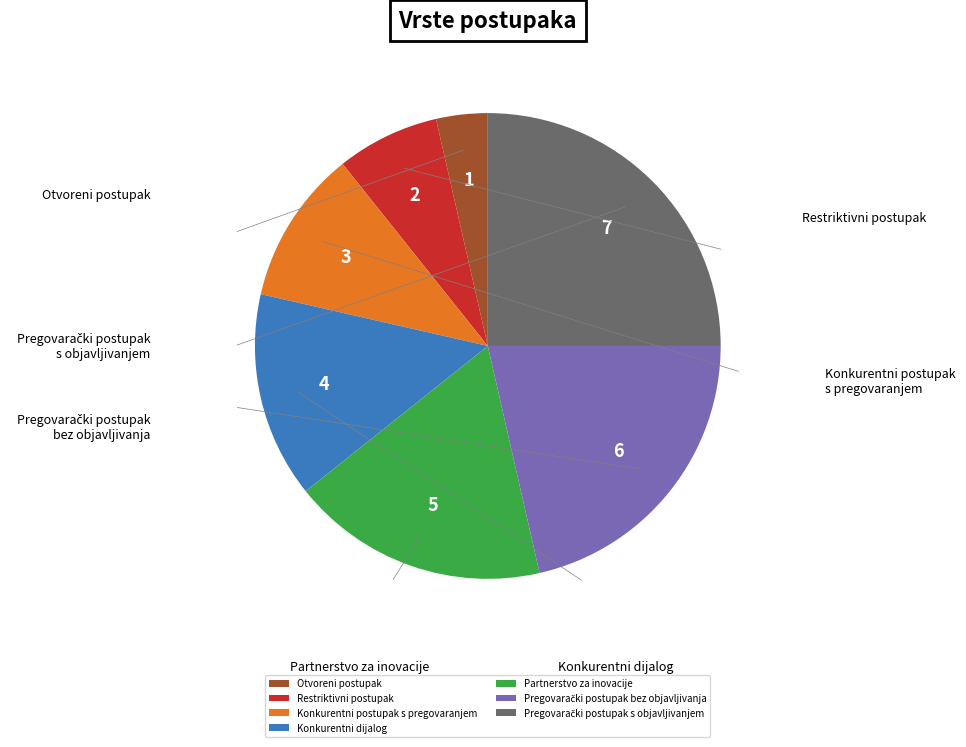

What percentage is the Konkurentni postupak s pregovaranjem slice, to the nearest percent?

11%